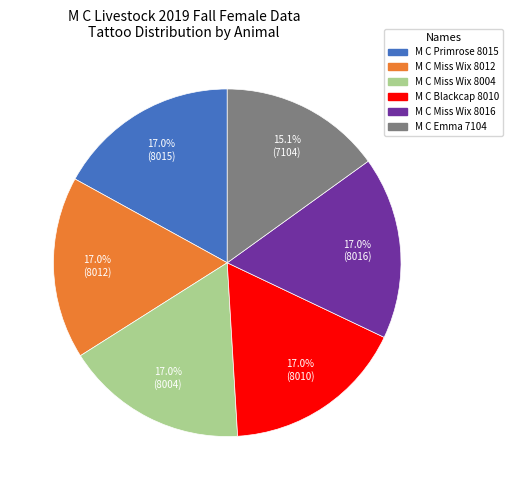

Between M C Emma 7104 and M C Miss Wix 8004, which is larger?

M C Miss Wix 8004